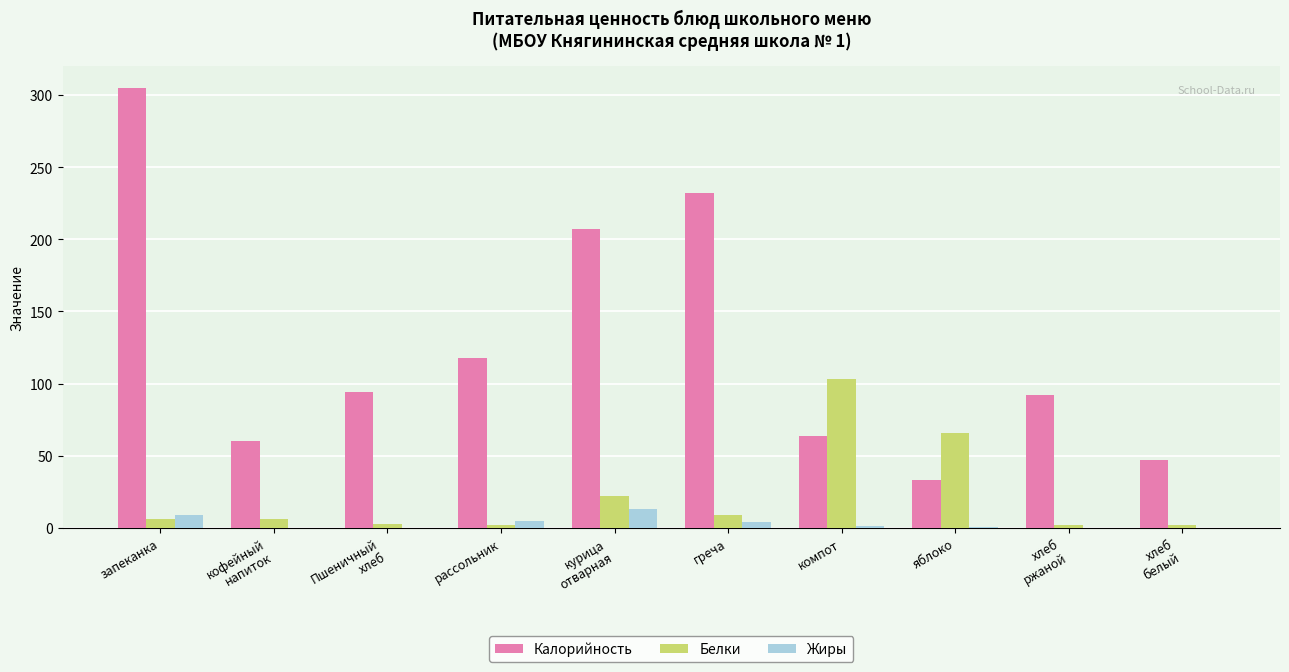

What is the sum of all Жиры values?

32.3